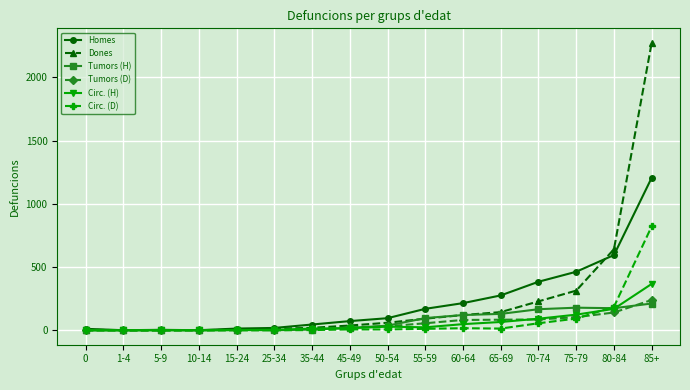

How many lines are shown in the chart?

6